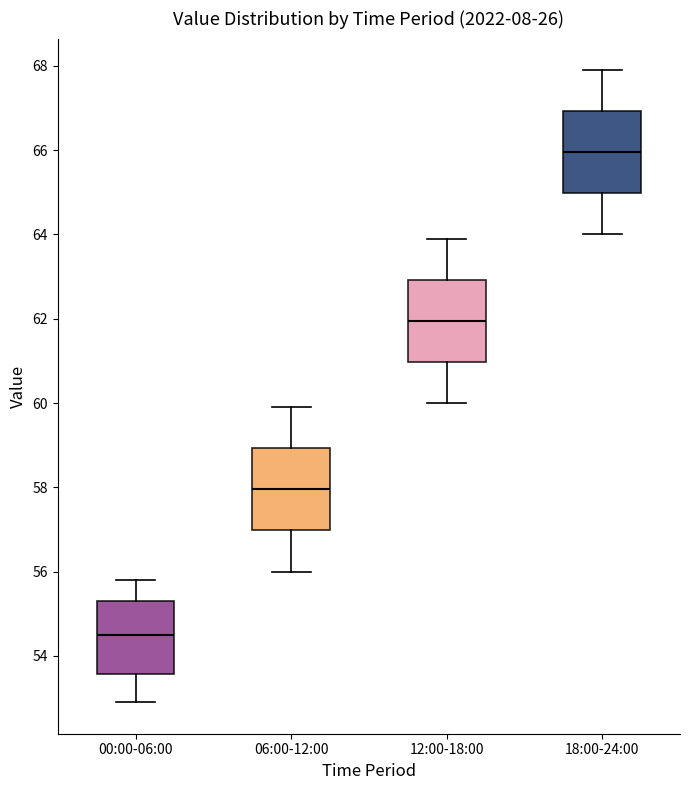

Which box has the lowest median line?

00:00-06:00